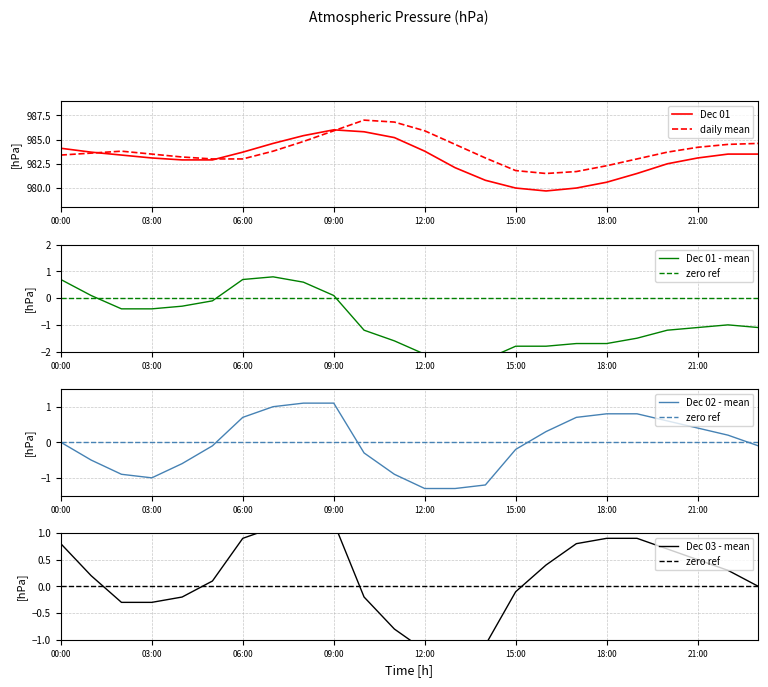

The Dec 01 series shows 983.1 at 03:00. True or false?

True